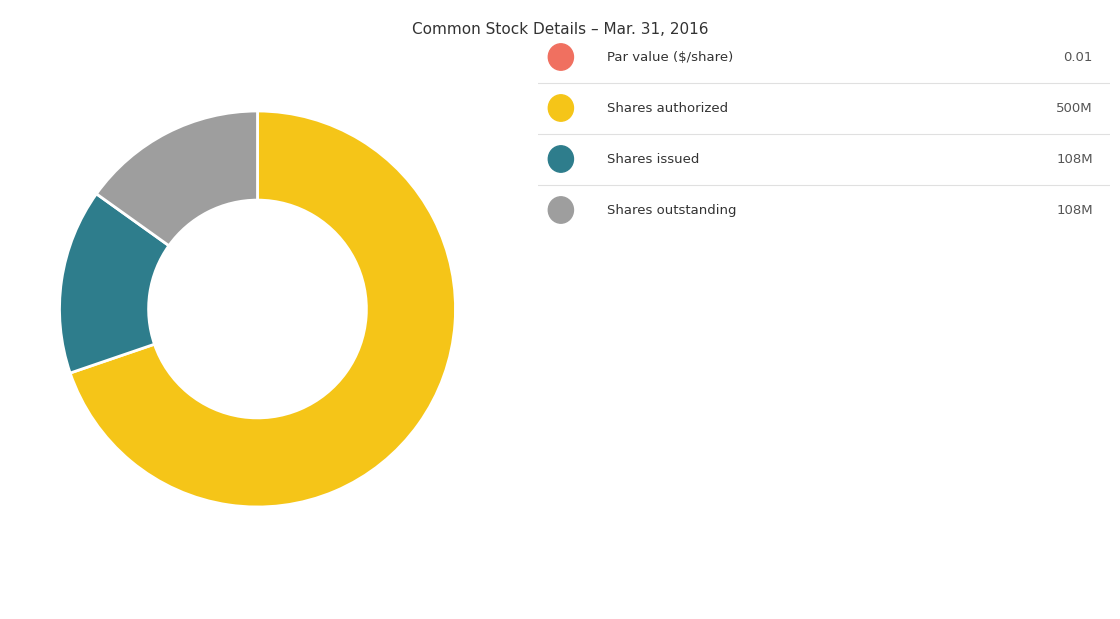

Is there a majority slice in this chart?

Yes